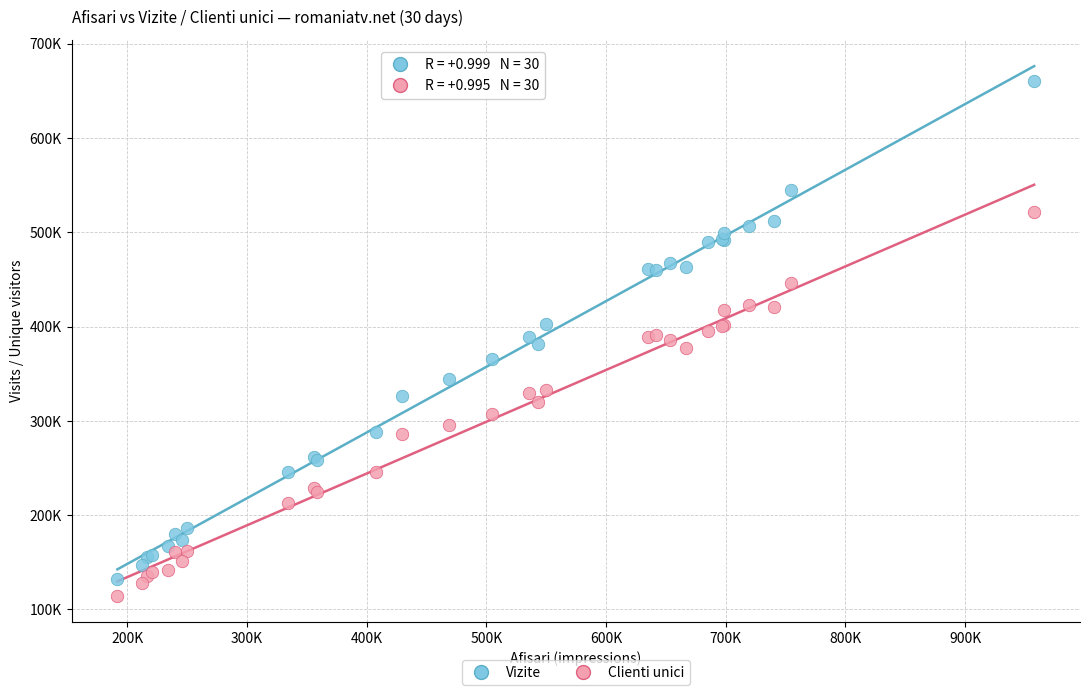

What are all the series names shown in the legend?

Vizite, Clienti unici